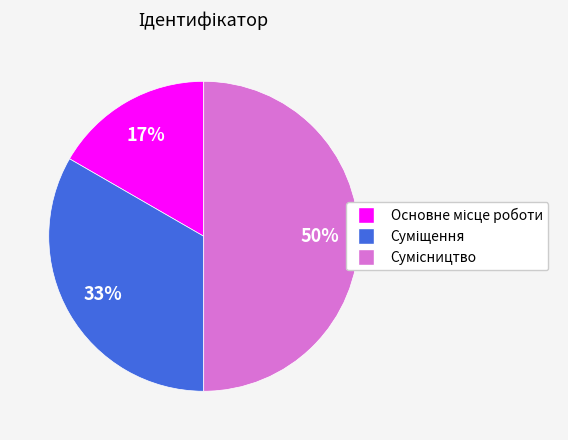

To the nearest percent, what is the average slice percentage?

33%